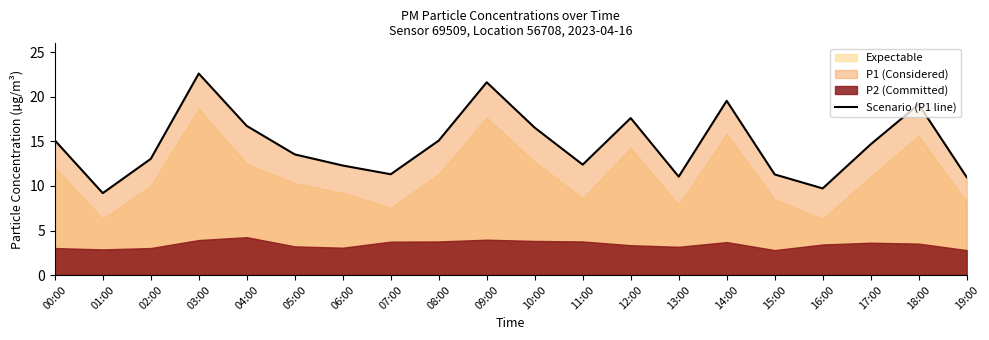

Reading left to right, what are all the values shown in this chart?

00:00=15.1	01:00=9.2	02:00=13.1	03:00=22.6	04:00=16.8	05:00=13.6	06:00=12.3	07:00=11.3	08:00=15.1	09:00=21.6	10:00=16.6	11:00=12.4	12:00=17.6	13:00=11.1	14:00=19.6	15:00=11.3	16:00=9.7	17:00=14.7	18:00=19.2	19:00=11.0